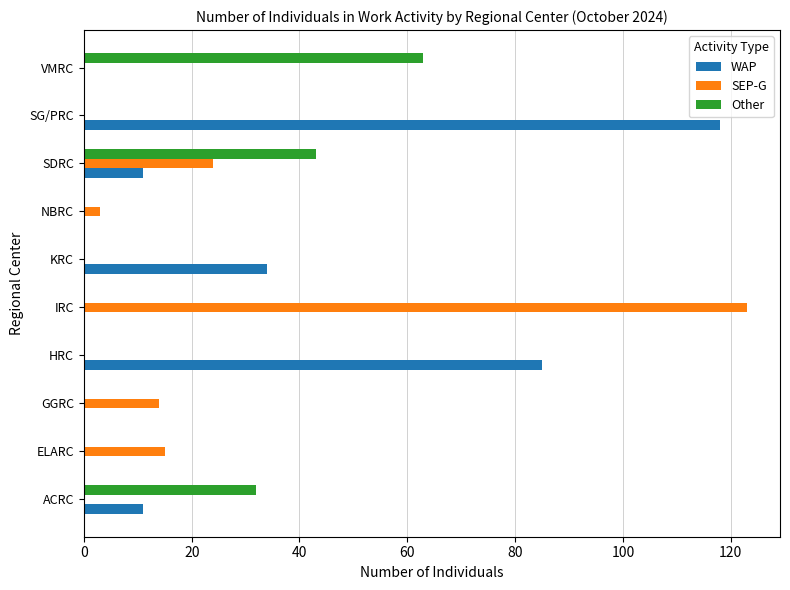

Which series changed the most between ACRC and VMRC?

Other